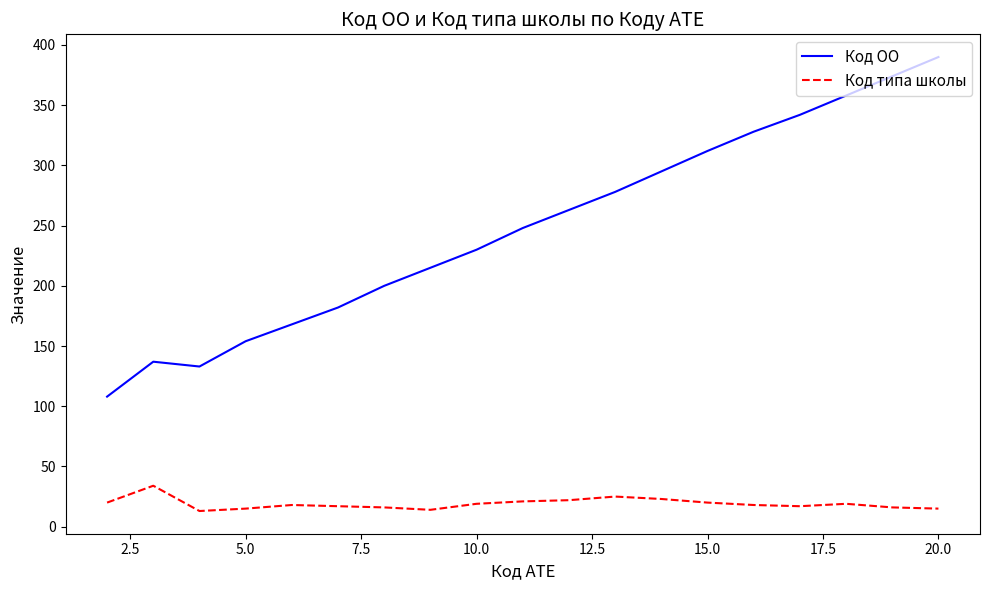

Which series has the largest range (max minus min)?

Код ОО